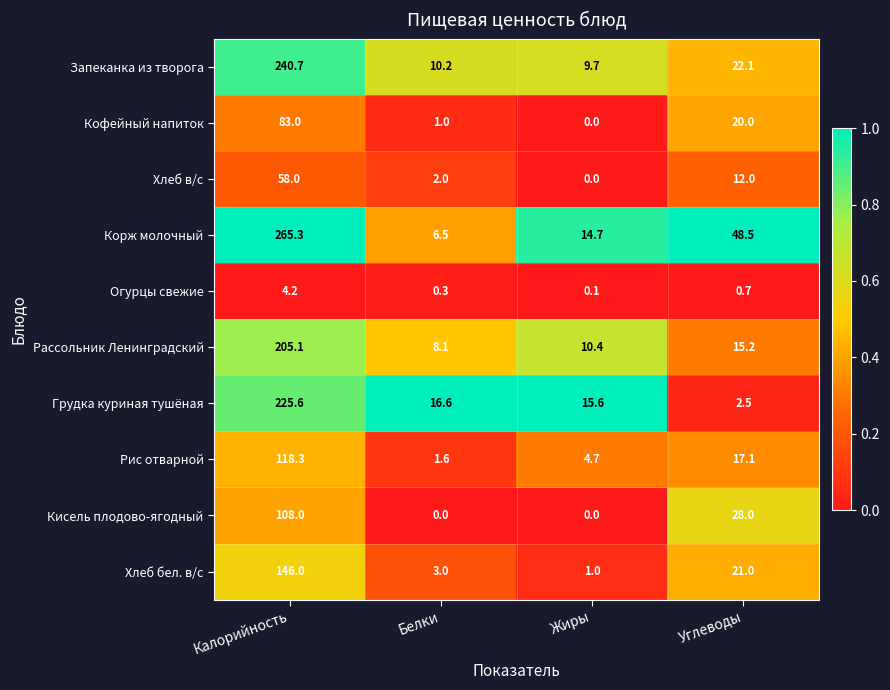

At which category is the sum across all series the highest?

Калорийность